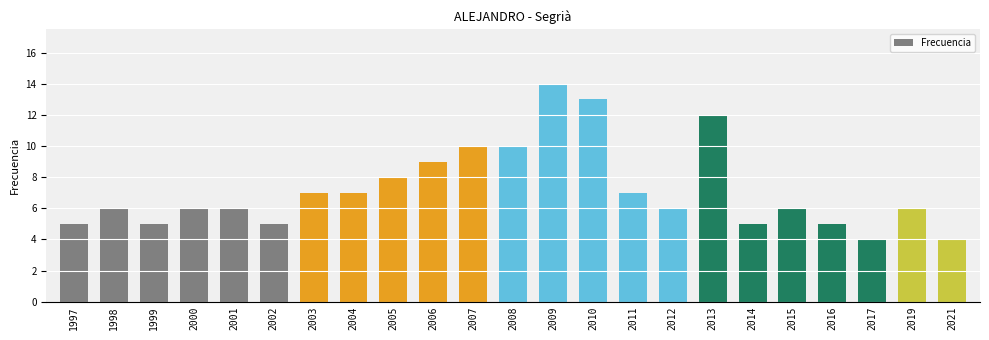

How many values are between 5 and 9?

16